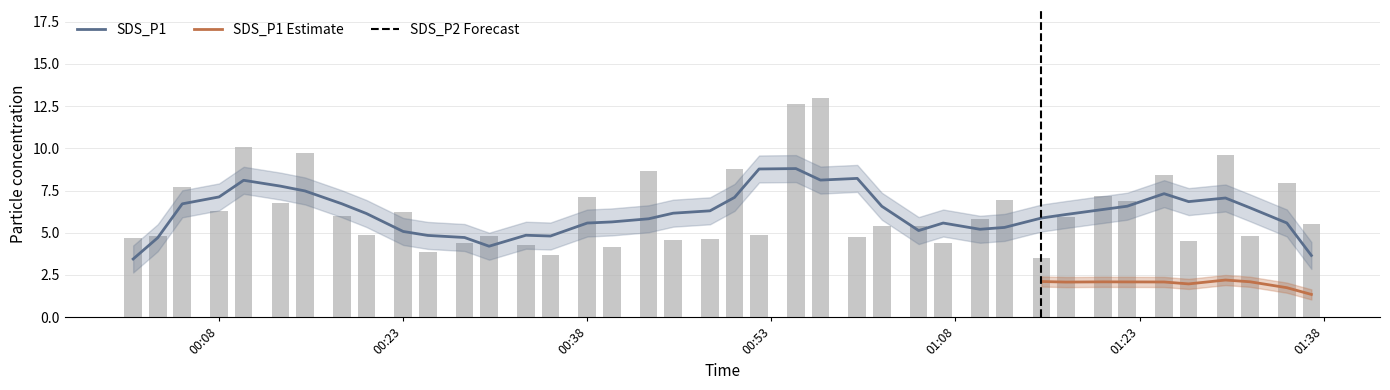

How many data points are less than 5?

17